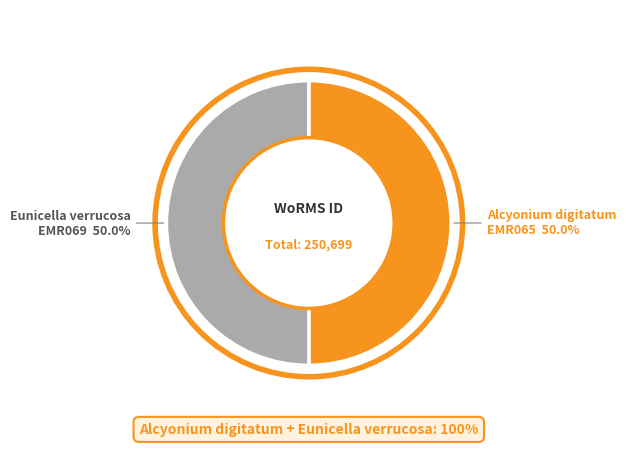

What percentage is the Alcyonium digitatum slice, to the nearest percent?

50%